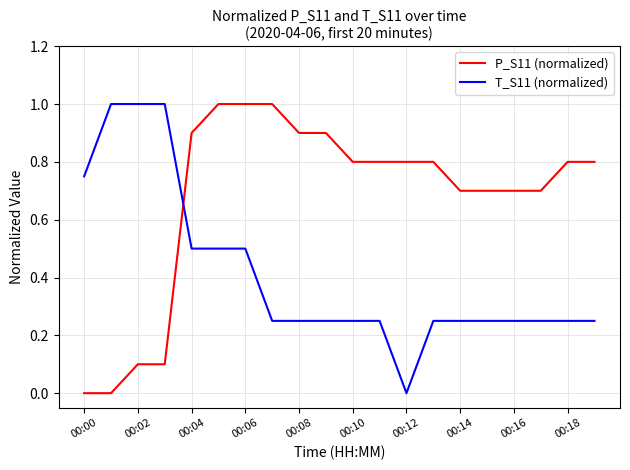

Which series ends up on top after the final intersection of T_S11 (normalized) and P_S11 (normalized)?

P_S11 (normalized)